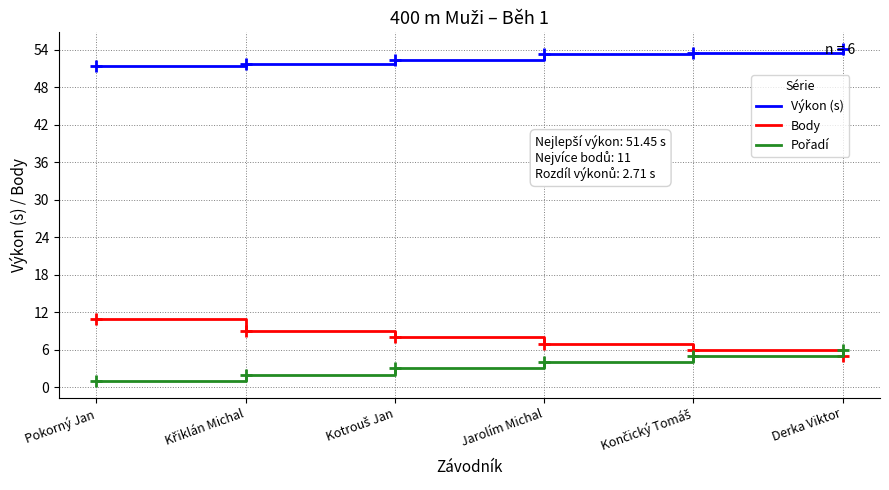

True or false: Výkon (s) and Body intersect in this chart.

False